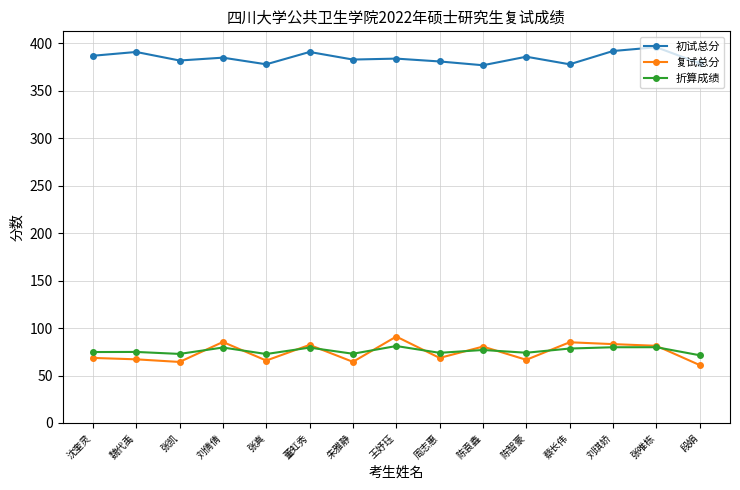

What is the value of the 复试总分 point at the 10th from the left?

80.5